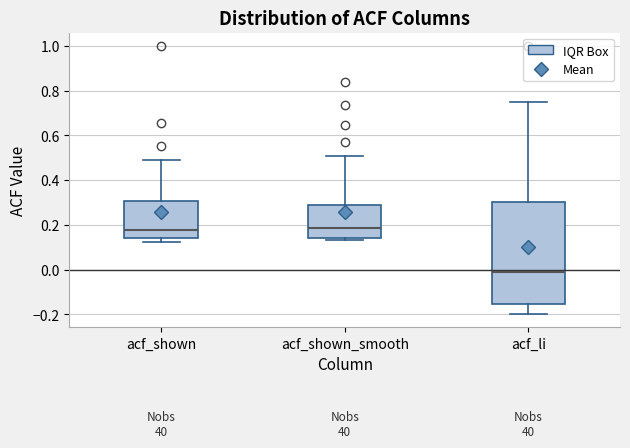

Where is the lower edge of the box for acf_li on the y-axis? The values are not printed on the chart, so give them approximately, as read against the axis.

-0.16